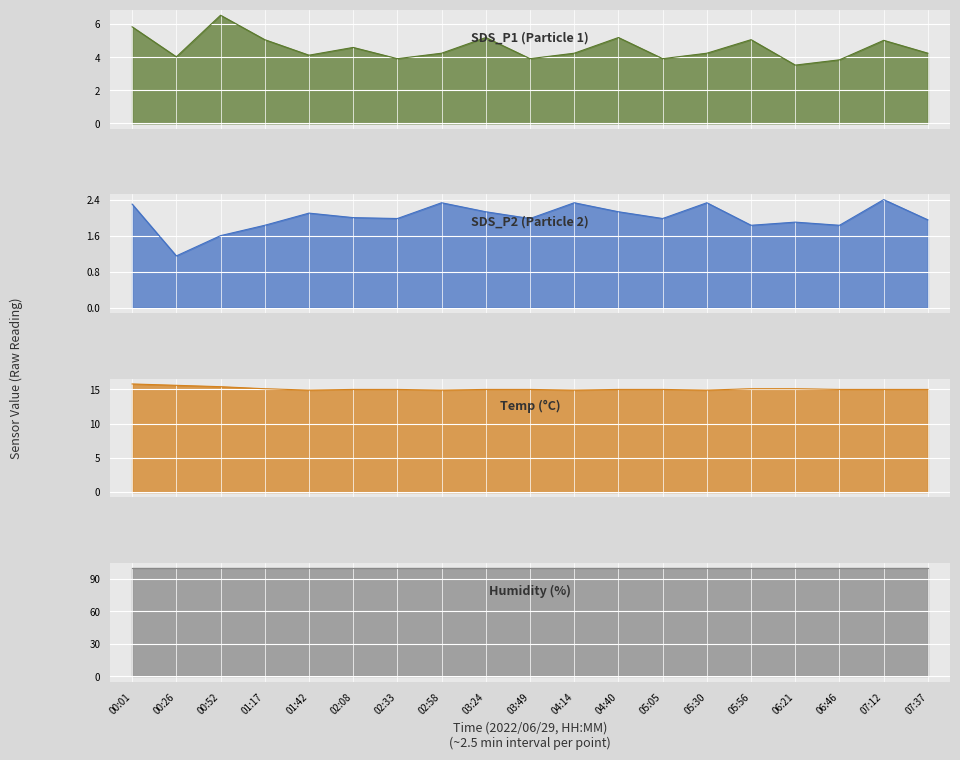

True or false: Temp and SDS_P1 cross at least once.

False